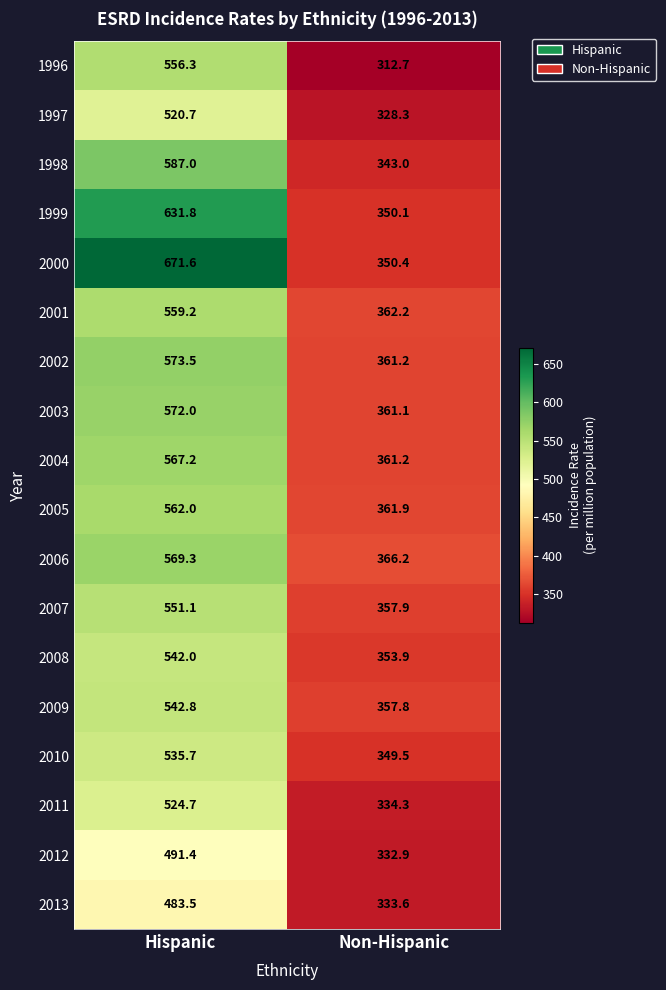

Is it true that 2006 equals 366.2 at Non-Hispanic?

True